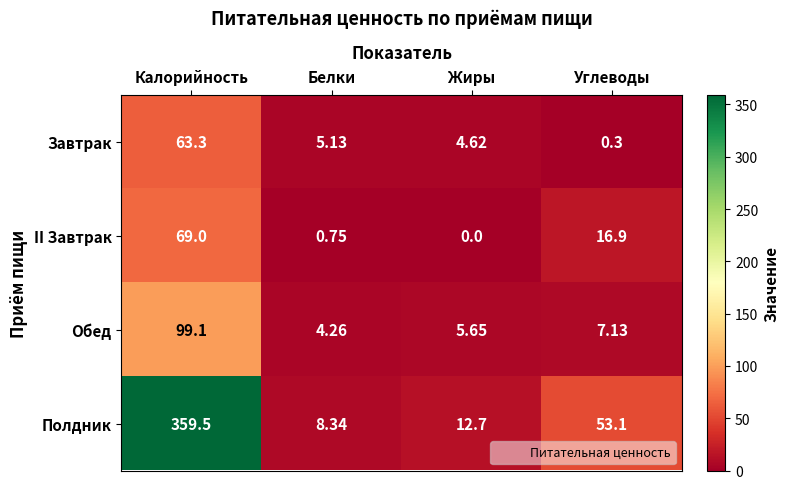

List the series in order of their peak value, lowest first.

Завтрак, II Завтрак, Обед, Полдник